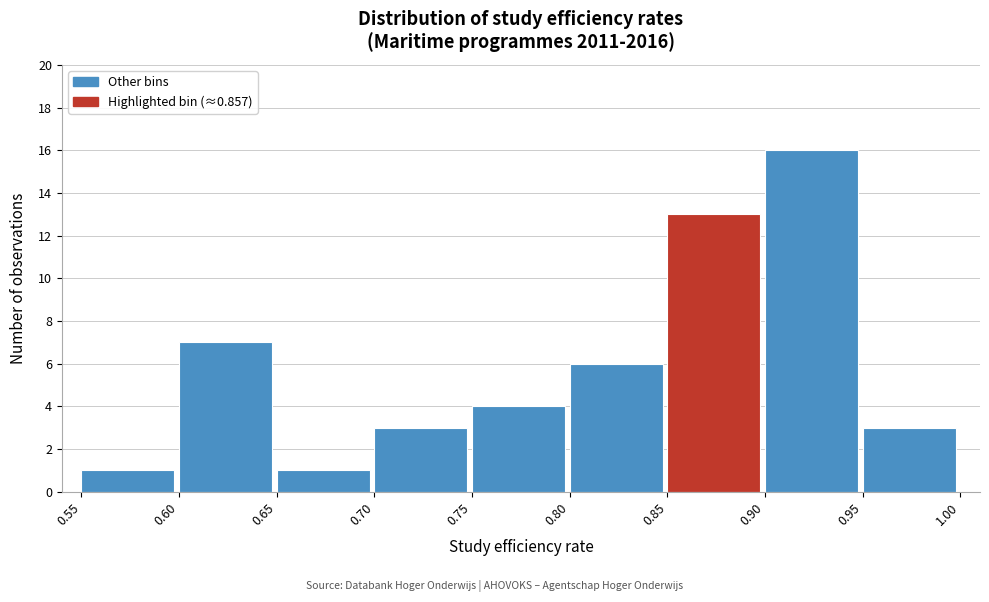

Reading left to right, transcribe this chart: for each bar, give the range it covers on the x-axis and its height. The values are not printed on the chart, so give them approximately, as read against the axis.

0.55 to 0.60: 1
0.60 to 0.65: 7
0.65 to 0.70: 1
0.70 to 0.75: 3
0.75 to 0.80: 4
0.80 to 0.85: 6
0.85 to 0.90: 13
0.90 to 0.95: 16
0.95 to 1.00: 3